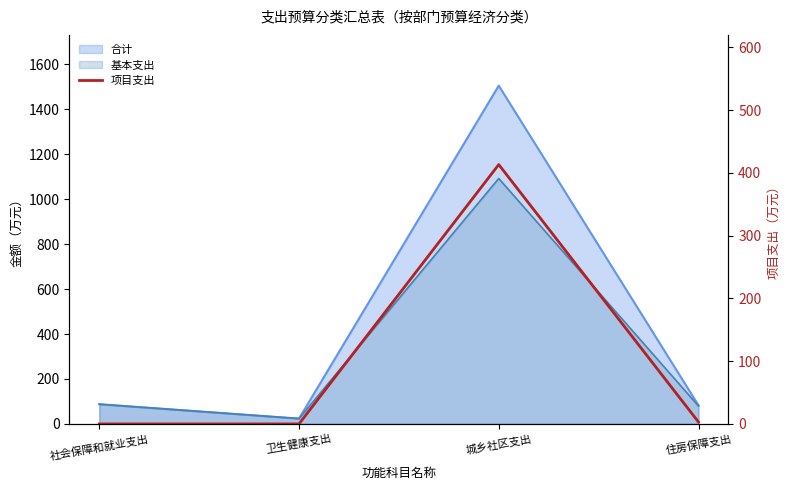

Count the number of categories in the chart.

4